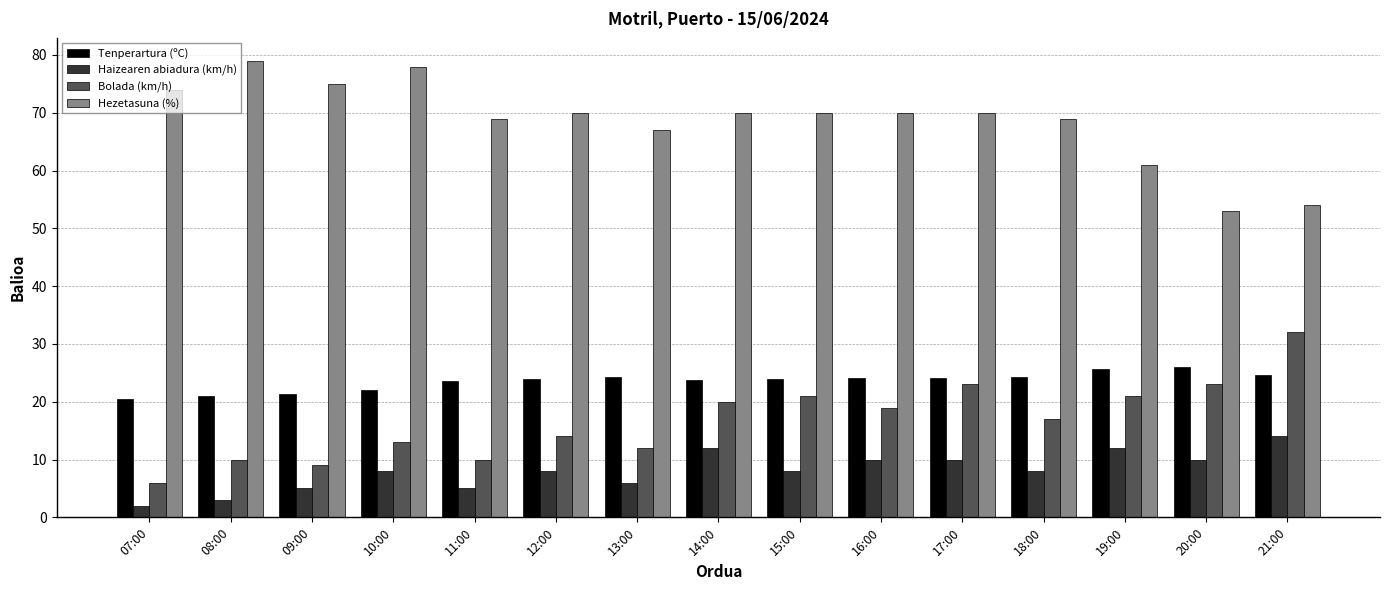

Which series has the largest total across all categories?

Hezetasuna (%)